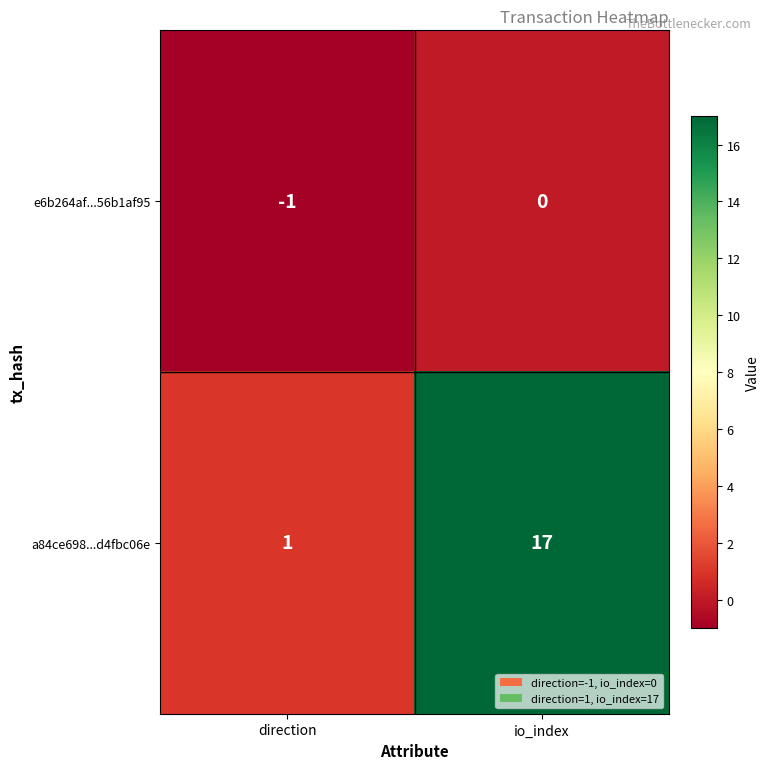

List the series in order of their overall mean, lowest first.

e6b264af...56b1af95, a84ce698...d4fbc06e